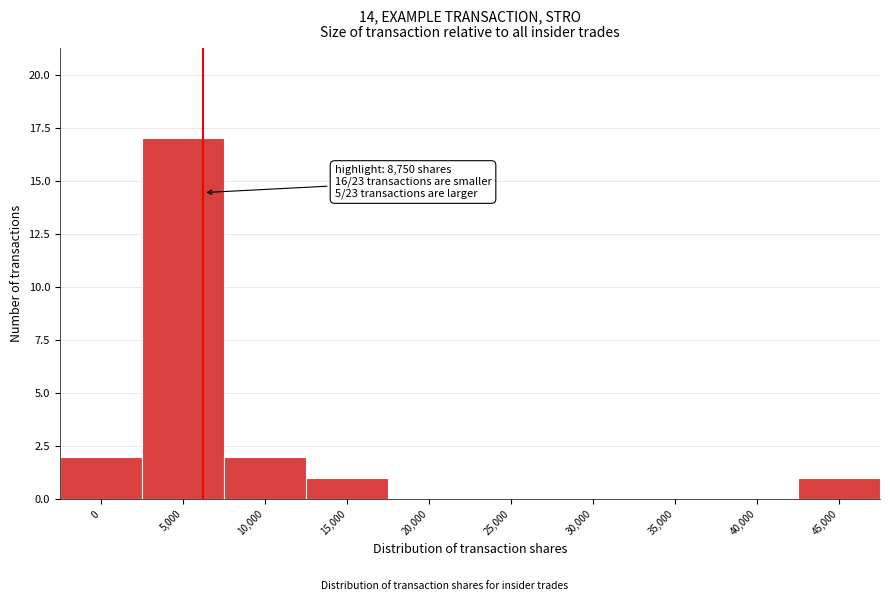

Reading right to left, extract all data points from this chart.

45,000=1	40,000=0	35,000=0	30,000=0	25,000=0	20,000=0	15,000=1	10,000=2	5,000=17	0=2